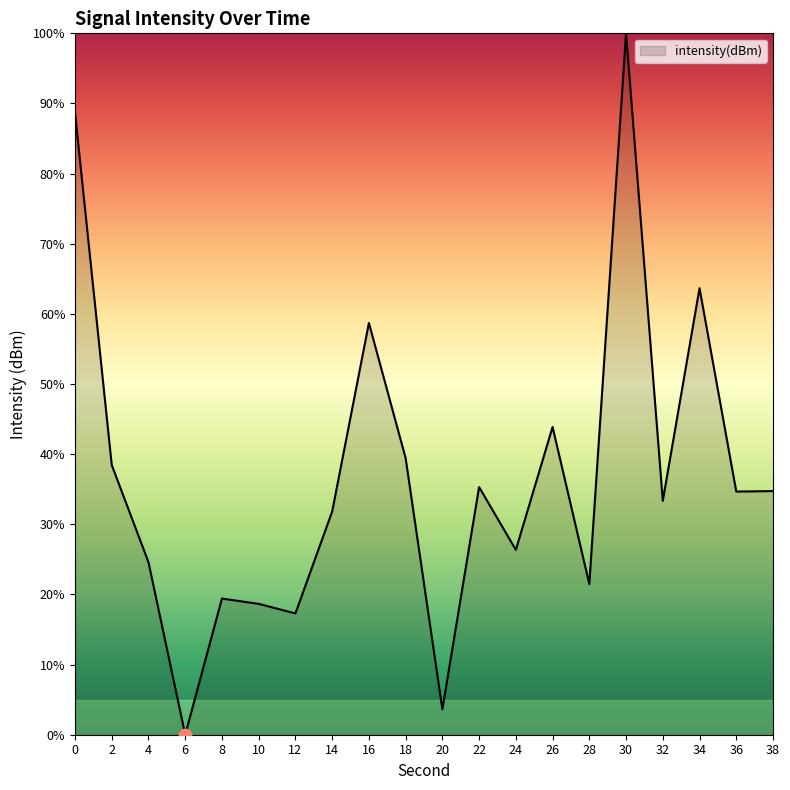

Between 20 and 6, which is larger?

20